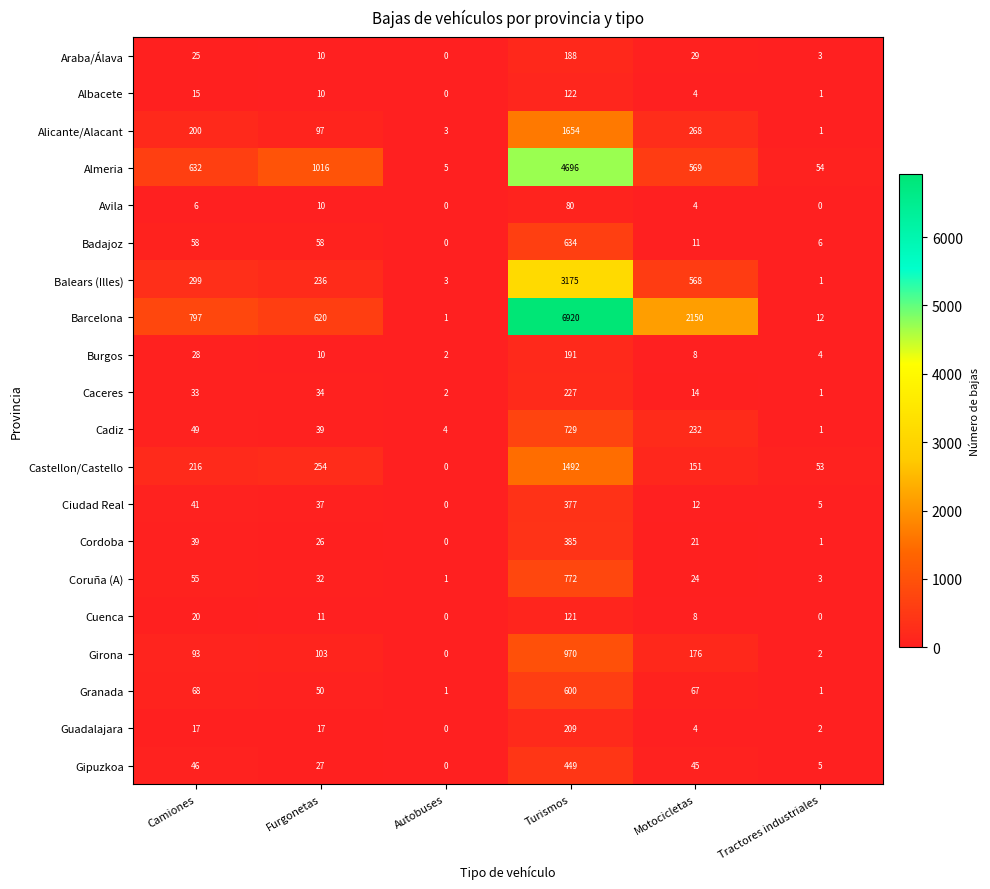

Between Autobuses and Turismos, which series saw the biggest shift?

Barcelona